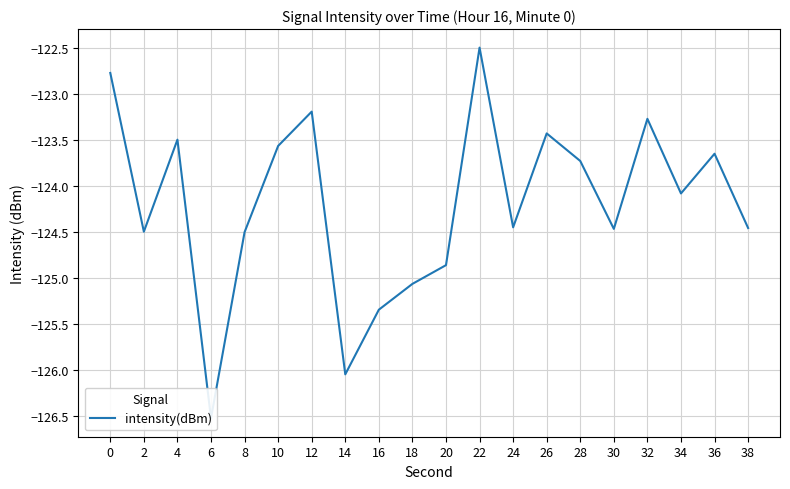

Where is the data nearest to the value -124?

34